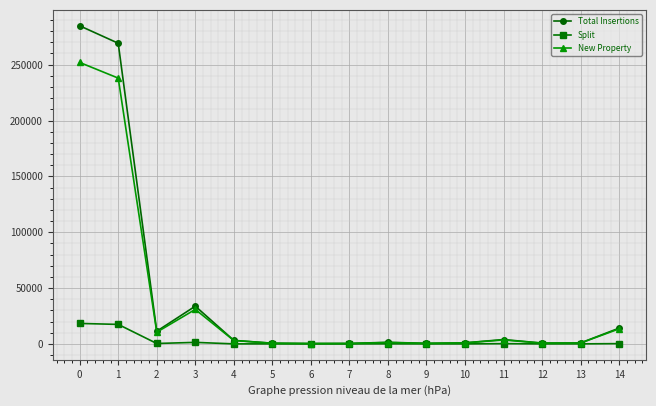

True or false: New Property has more than 1 interior local peaks.

True